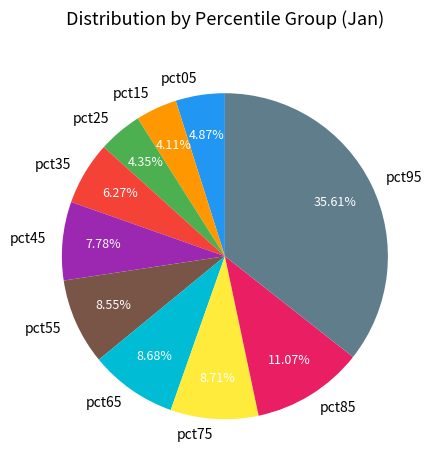

To the nearest percent, what is the combined percentage of pct75 and pct55?

17%